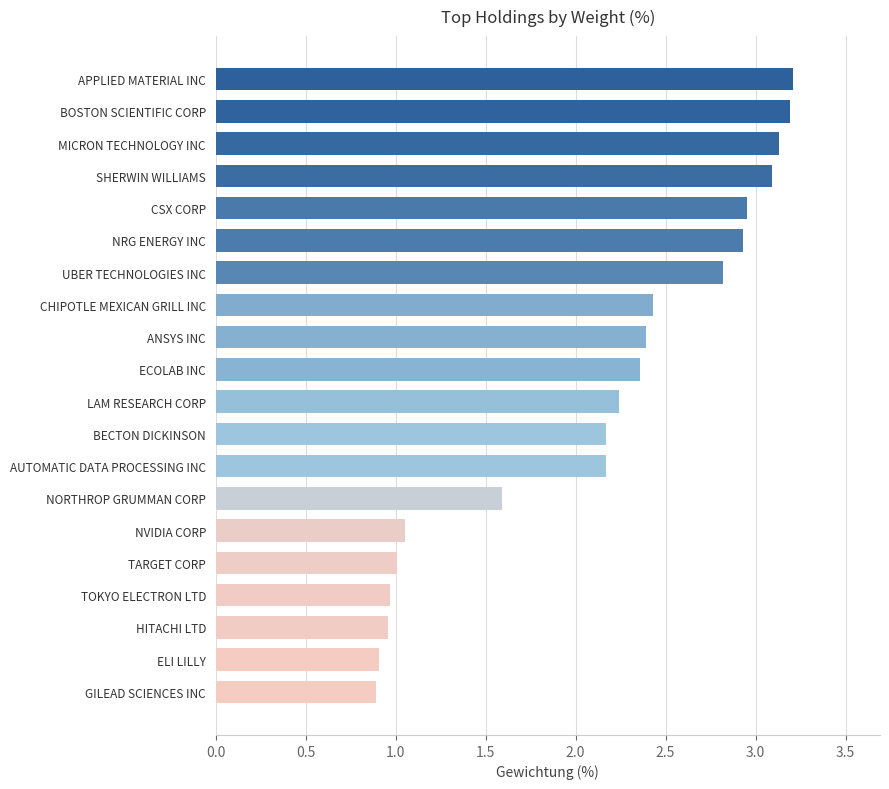

What is the label of the 19th bar from the top?

ELI LILLY